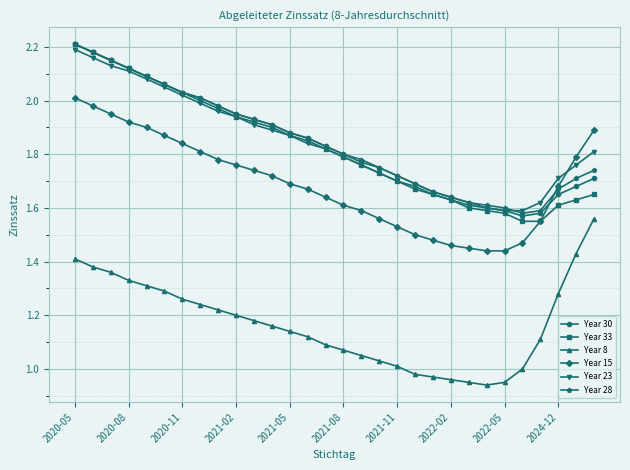

Which series has the largest range (max minus min)?

Year 33